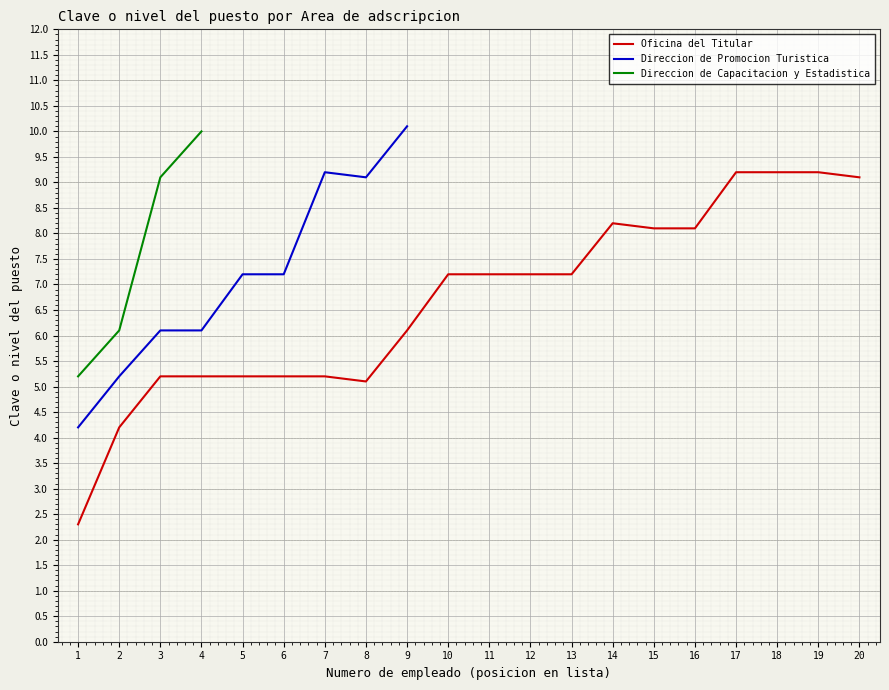

True or false: Oficina del Titular and Direccion de Capacitacion y Estadistica cross at least once.

False